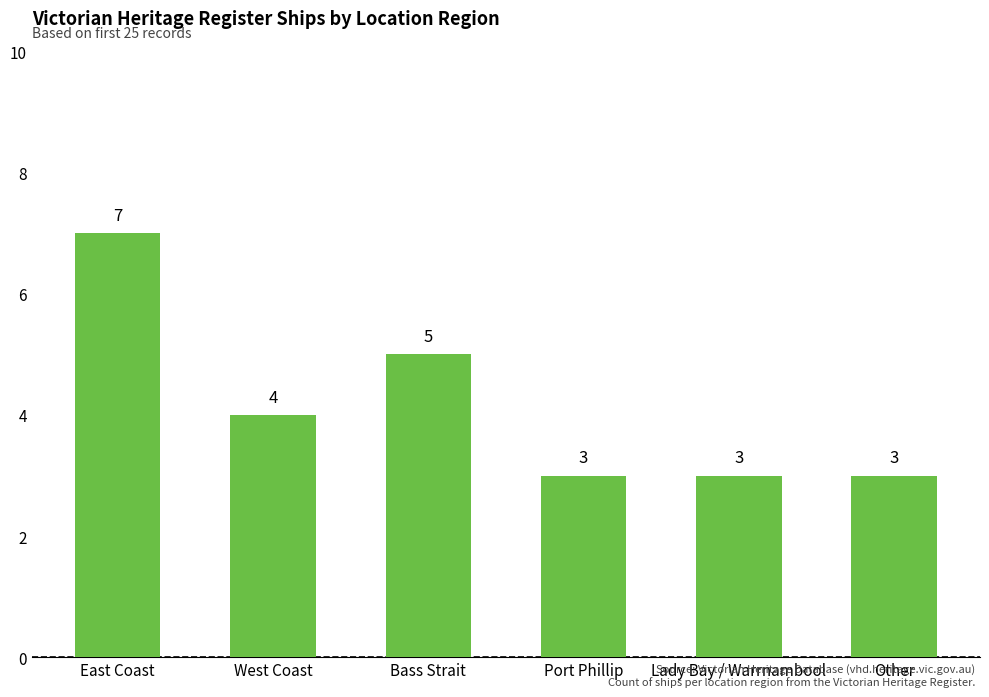

Count the values in the range 3 to 5.

5